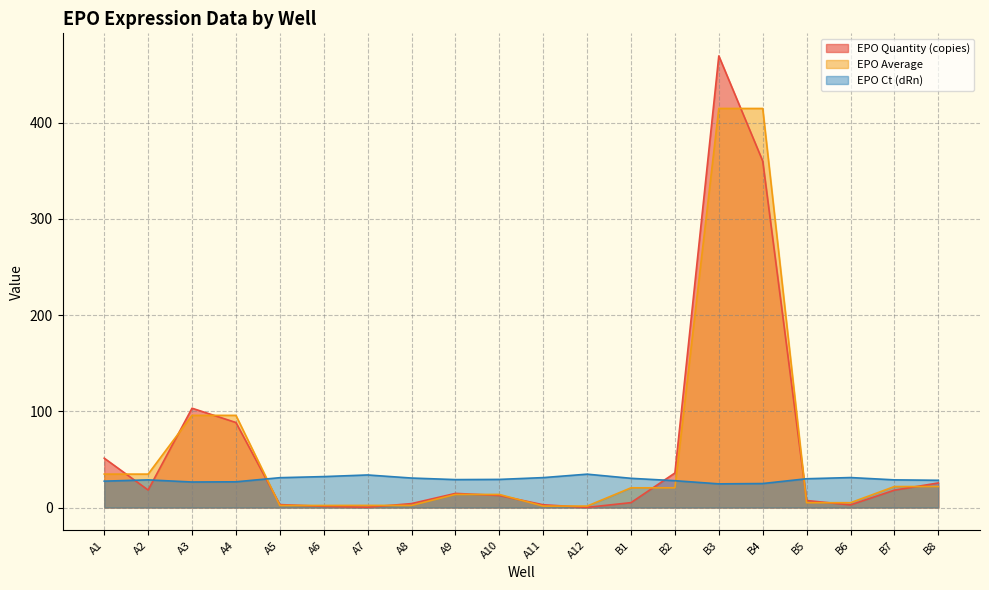

At which label does EPO Quantity (copies) reach its minimum?

A12